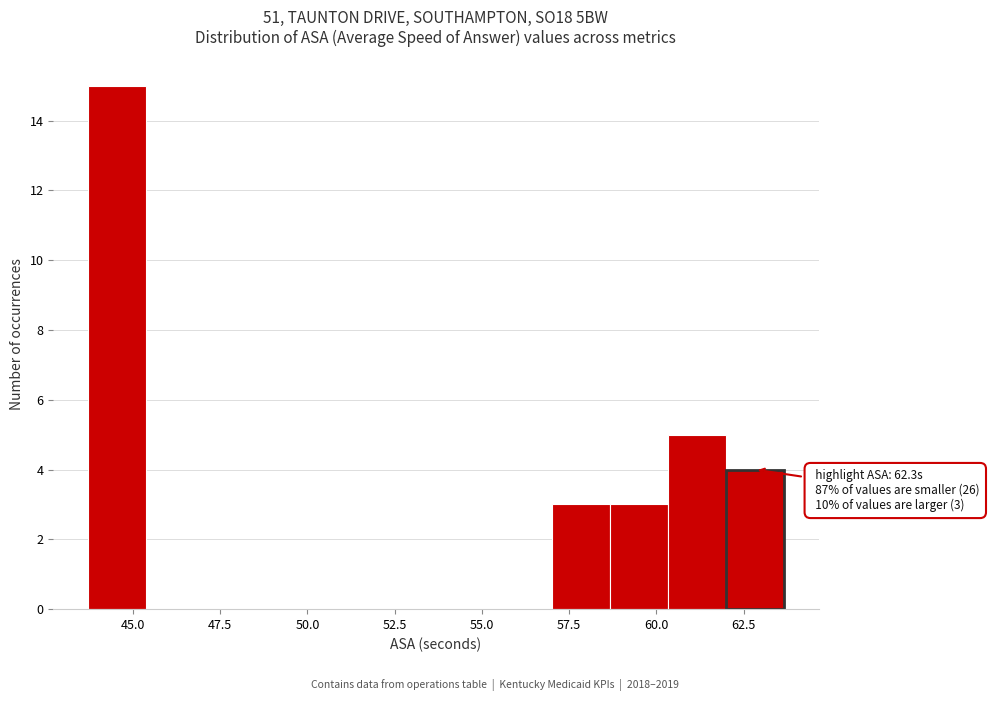

Around what value on the x-axis is the tallest bar? Give the approximate position of its centre, as read against the axis.

44.5